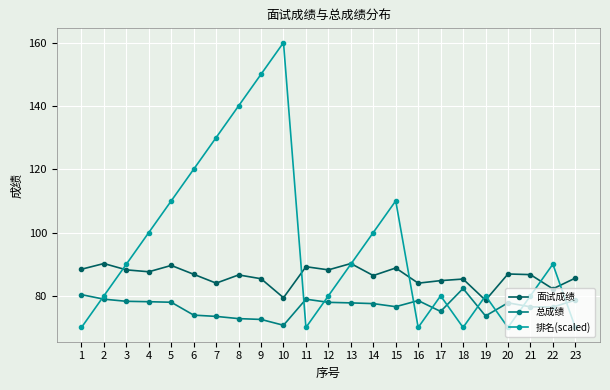

What is the maximum value for 面试成绩?

90.2